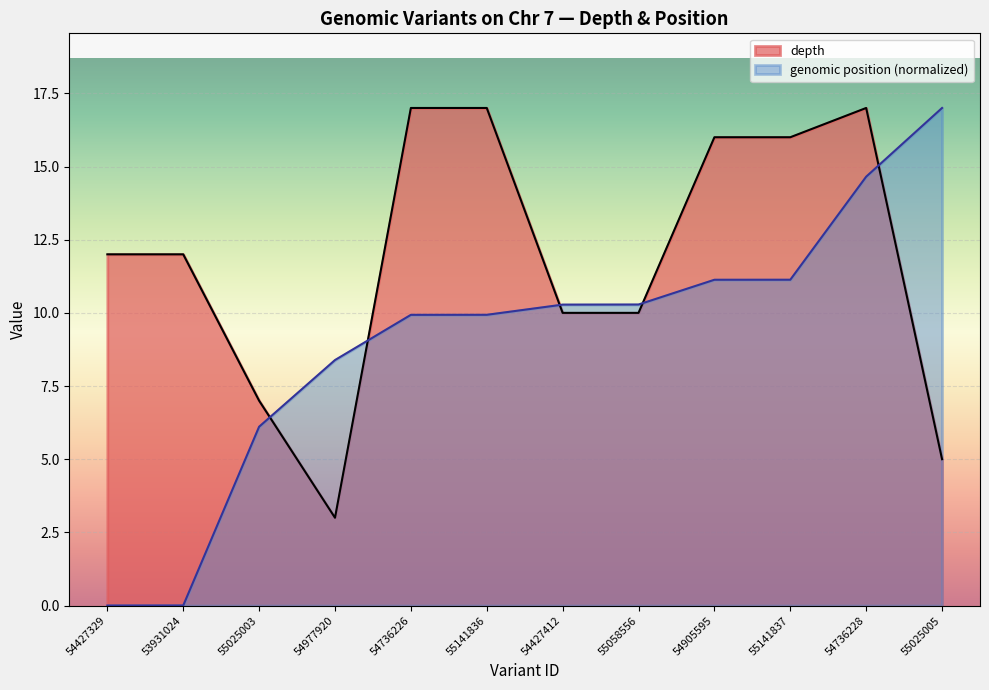

The start series shows 14.7 at 54736228. True or false?

True